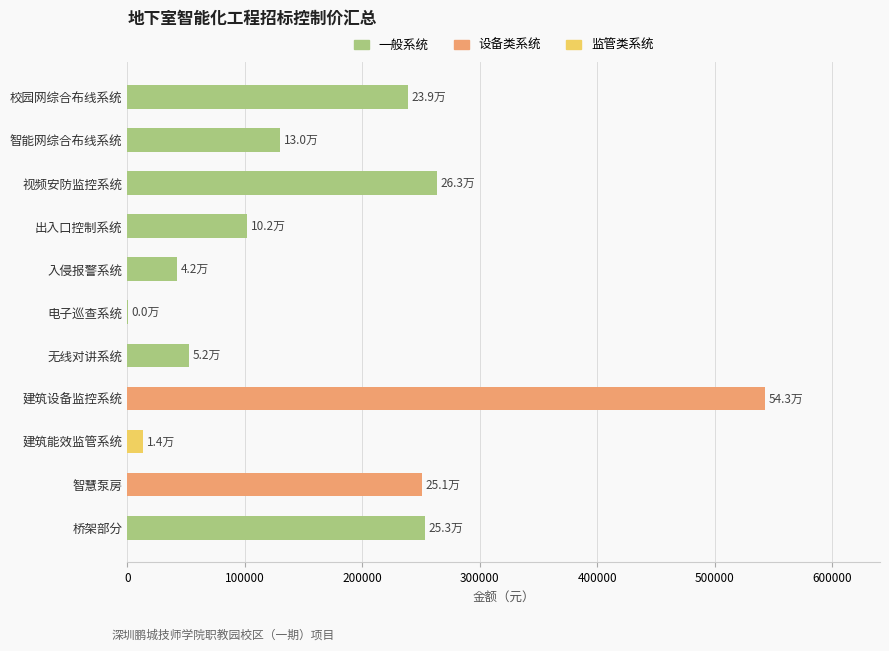

What is the sum of the values at 校园网综合布线系统 and 智能网综合布线系统?

368860.0